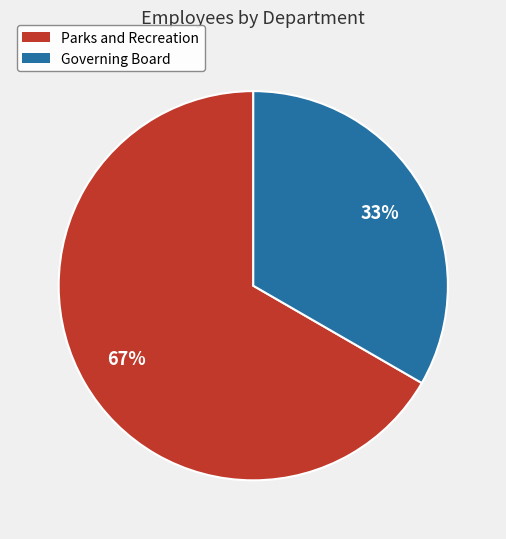

What is the largest slice in the pie chart?

Parks and Recreation